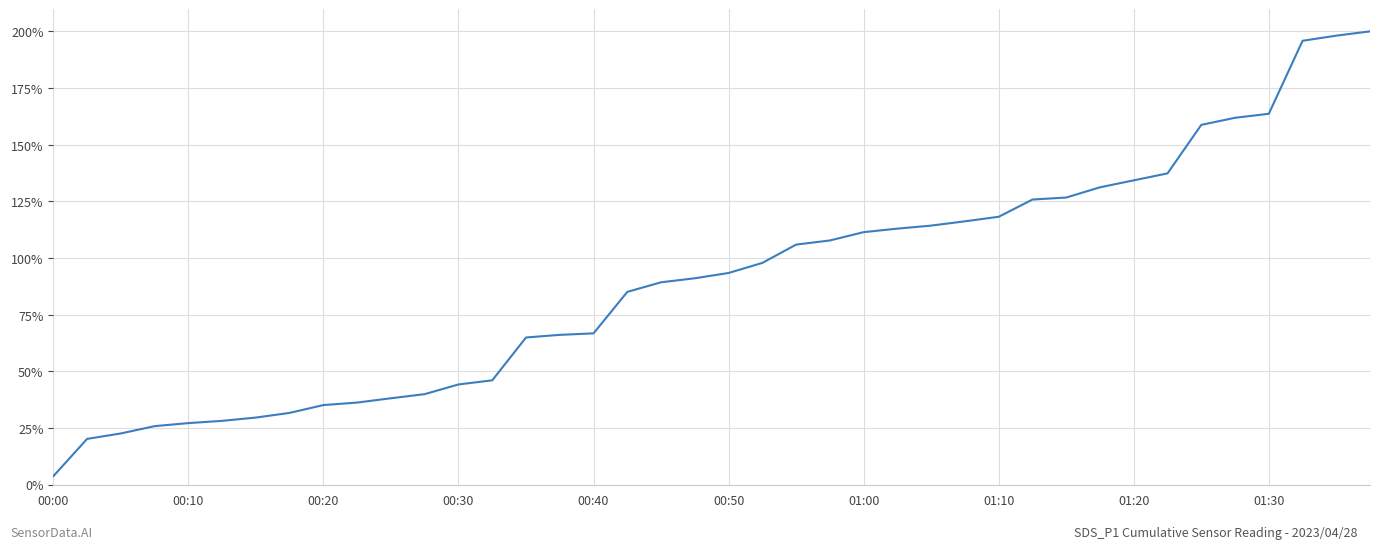

What is the maximum value shown in the chart?

200.0